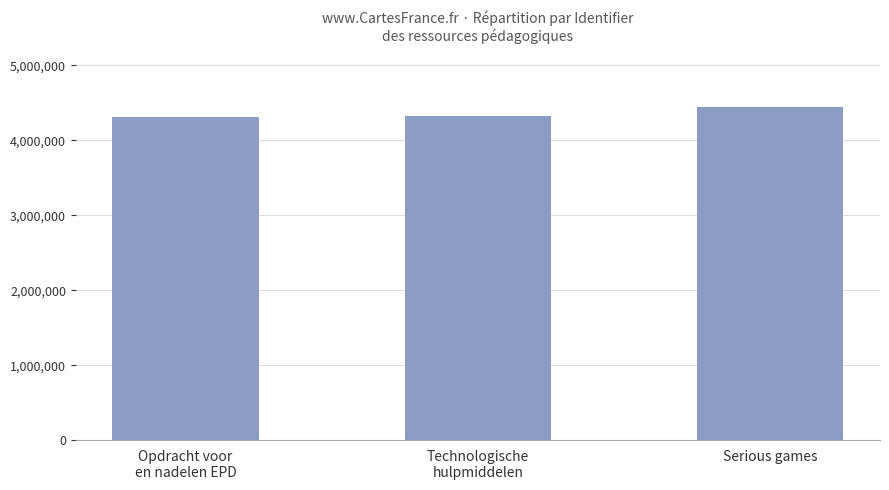

How many categories are shown in the chart?

3